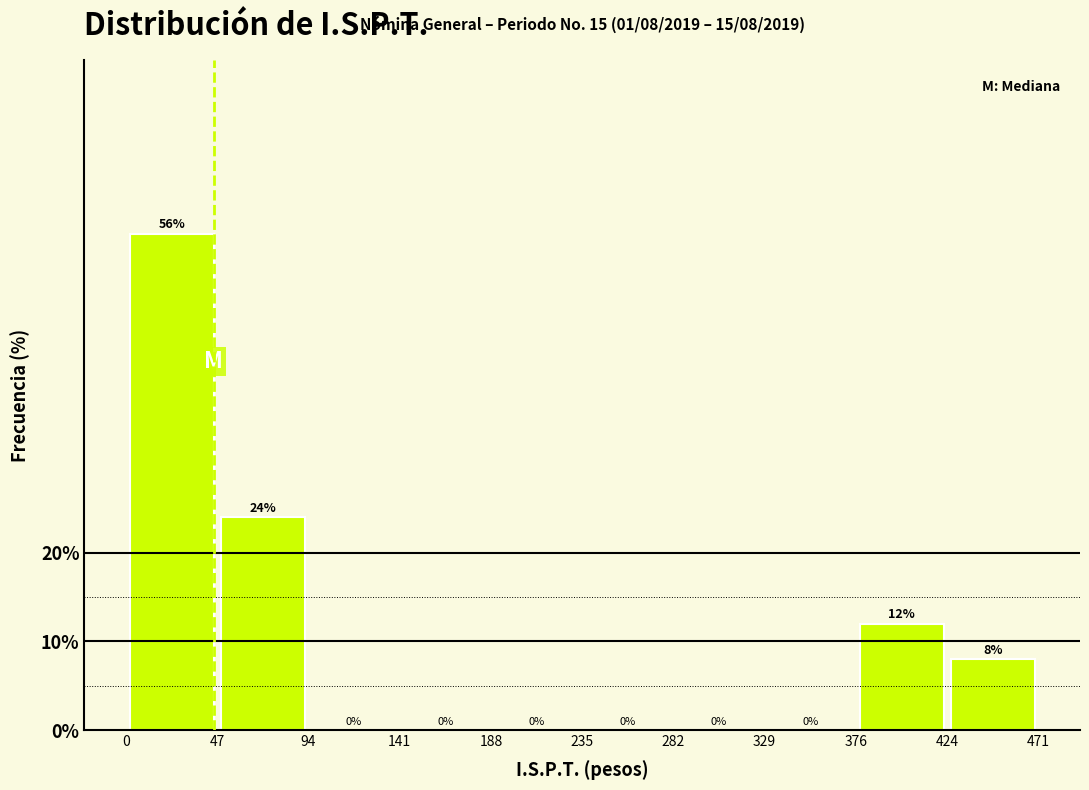

How tall is the bar that spans 424 to 471 on the x-axis?

8